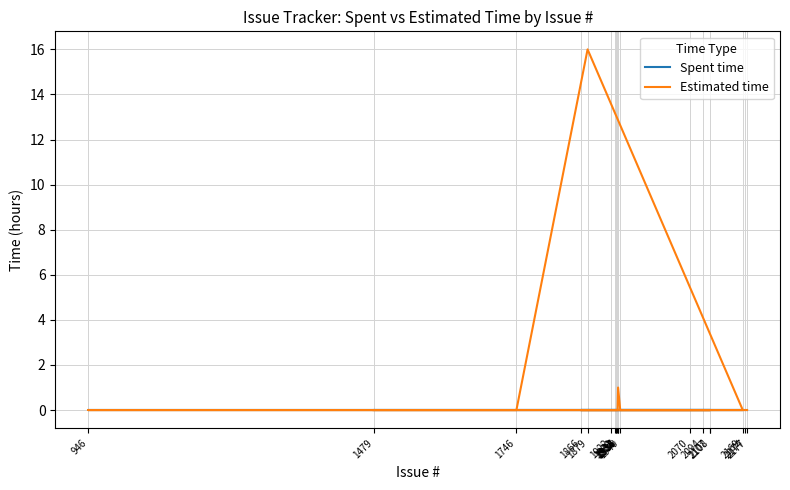

What are all the series names shown in the legend?

Spent time, Estimated time